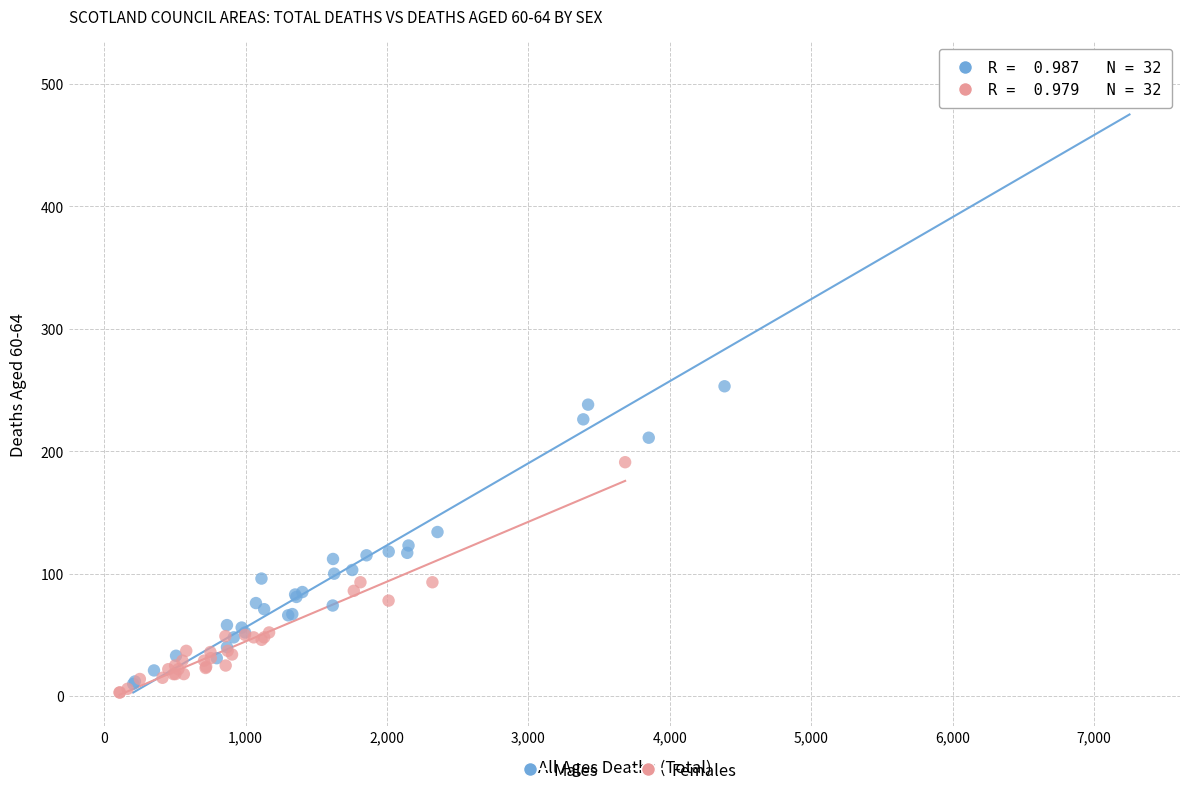

What are all the series names shown in the legend?

Males, Females